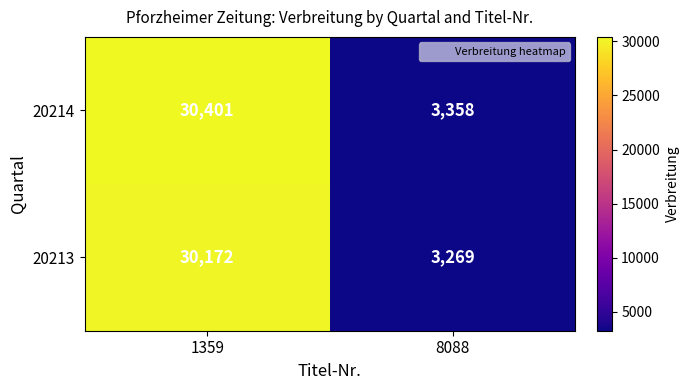

Rank the series by their maximum value, from highest to lowest.

20214, 20213